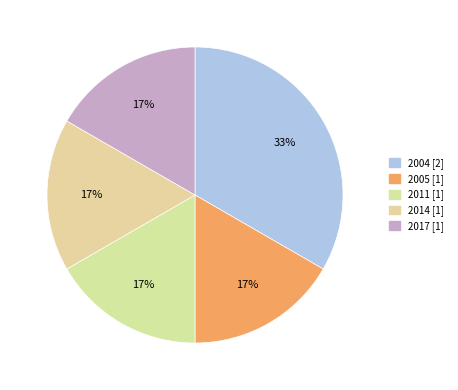

To the nearest percent, what is the combined percentage of 2005 and 2011?

33%